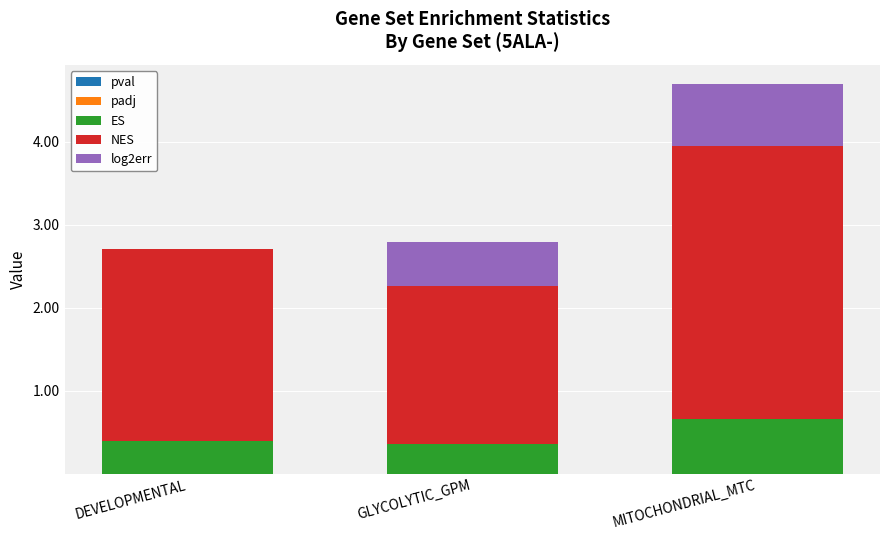

At which category is the sum across all series the highest?

MITOCHONDRIAL_MTC